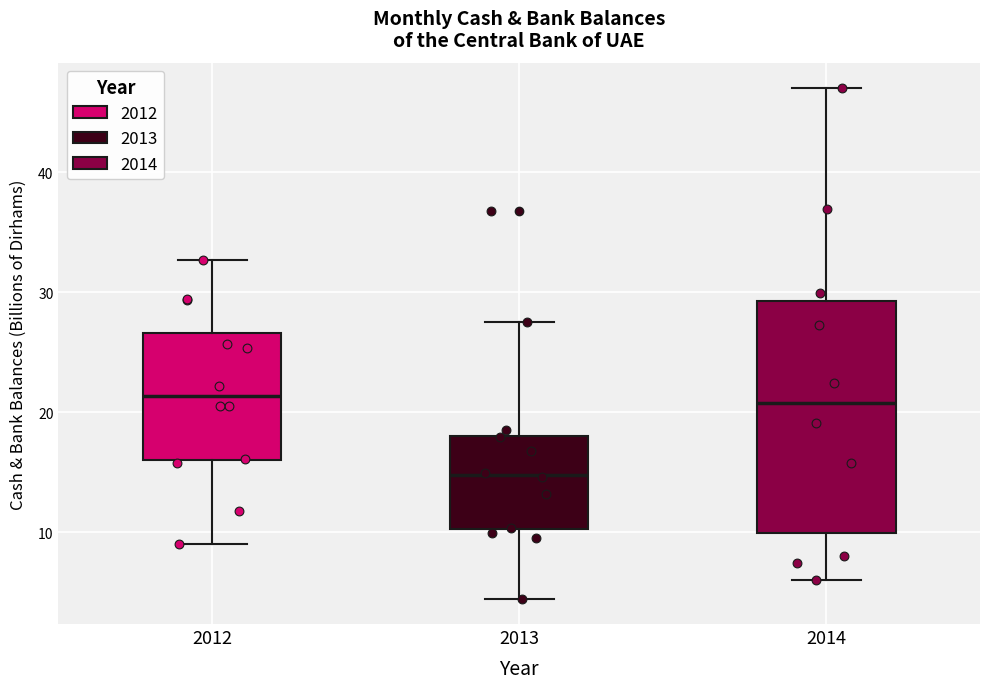

Which box's median line is the lowest?

2013